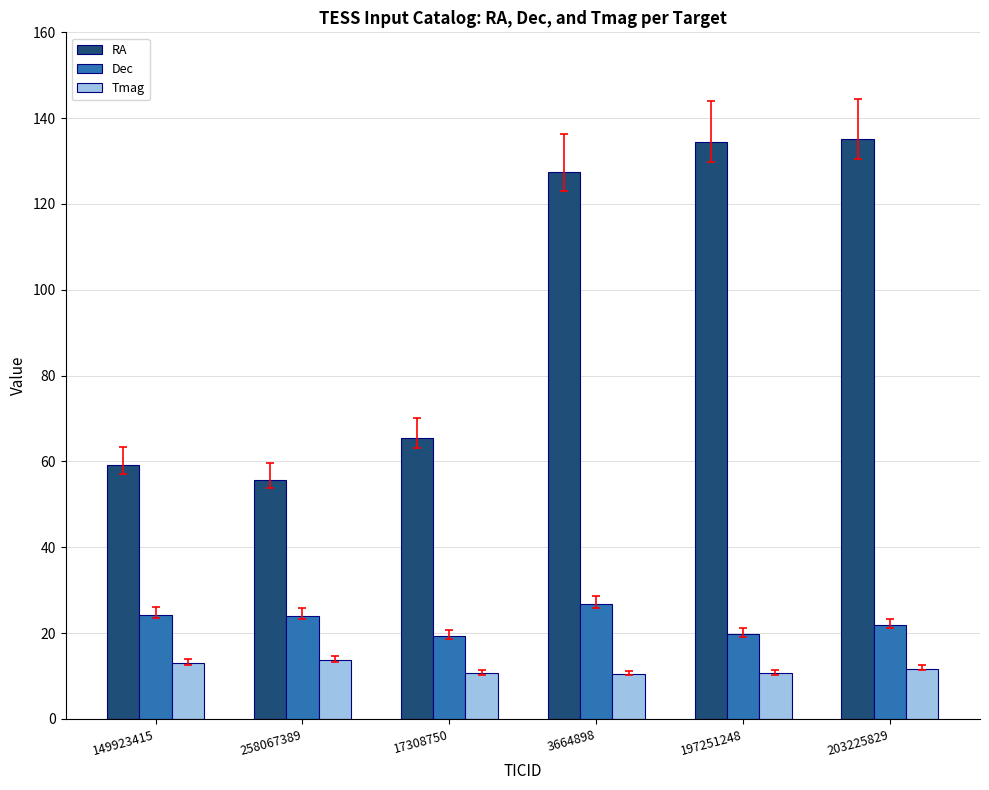

What is the difference between the highest and lowest values at 17308750?

54.9